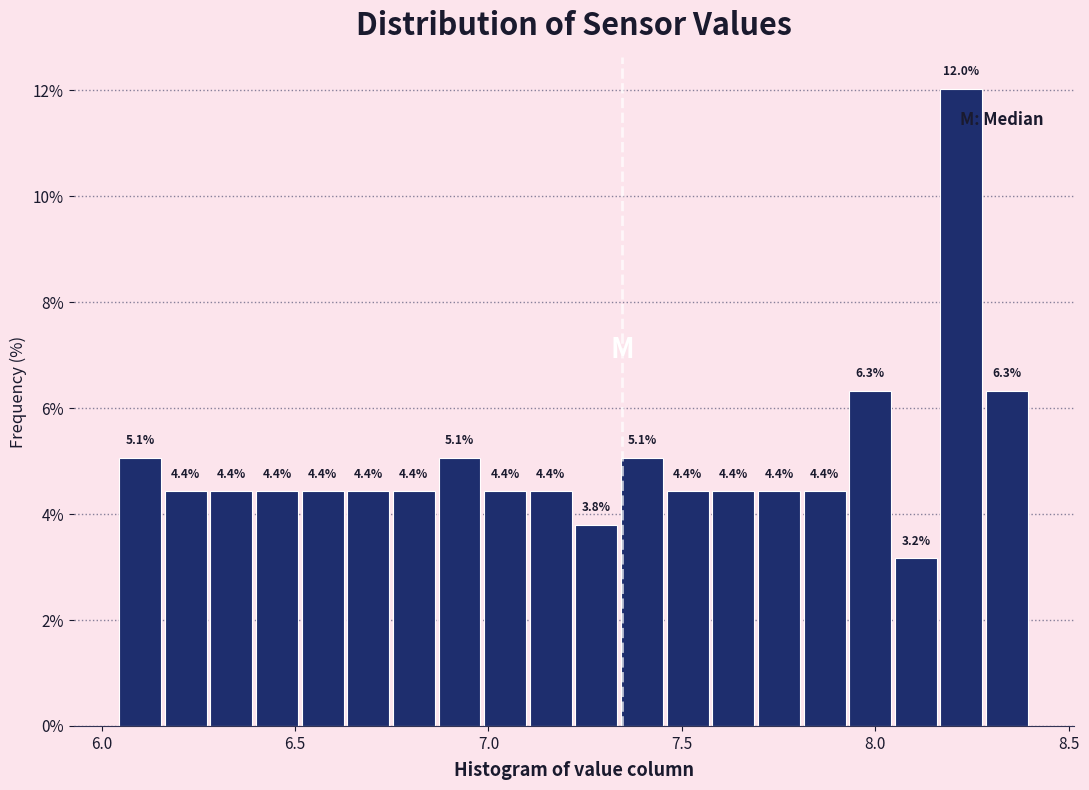

Around what value on the x-axis is the tallest bar? Give the approximate position of its centre, as read against the axis.

8.20